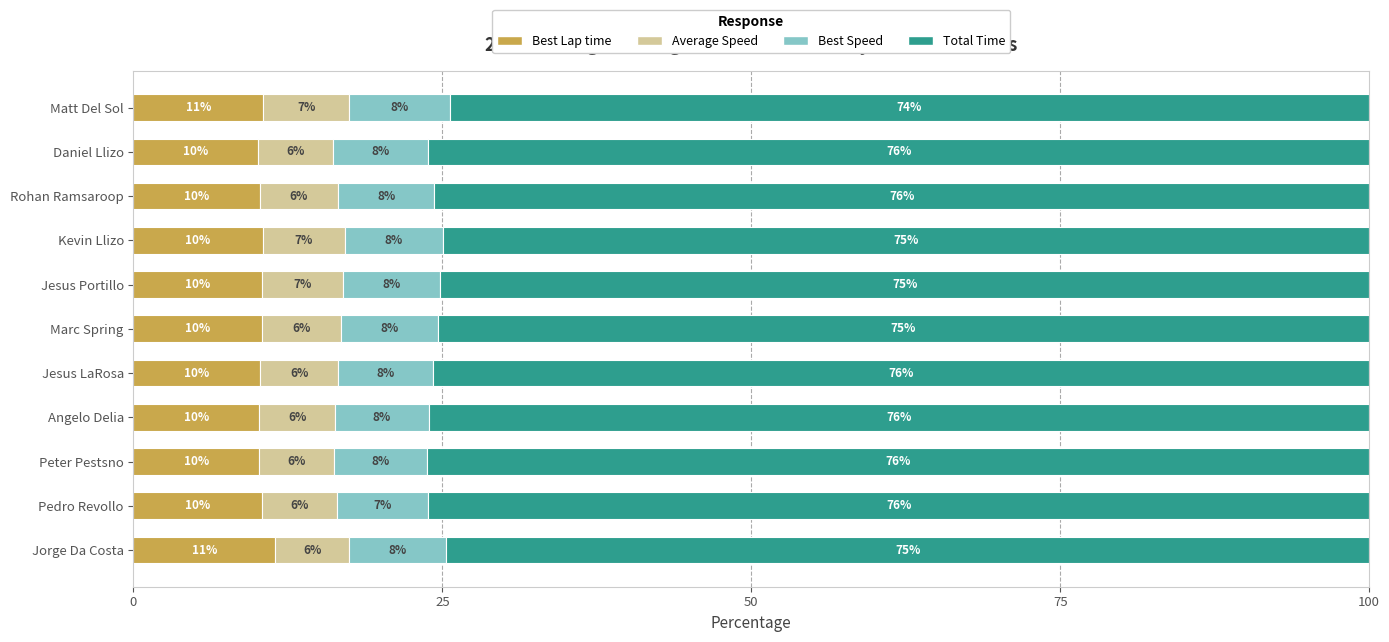

What is the total value across all series at Kevin Llizo?

100.0